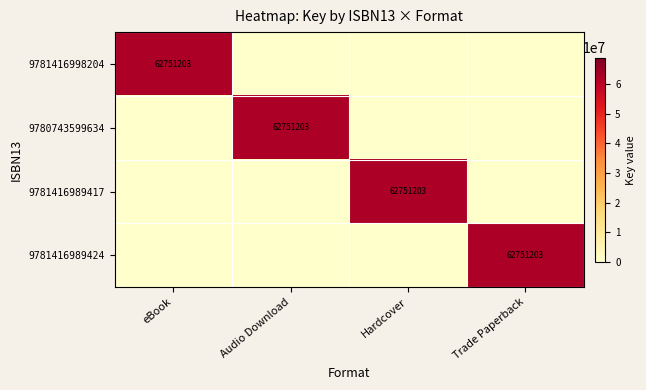

True or false: 9781416989417 has a value of 14382828 at Hardcover.

False